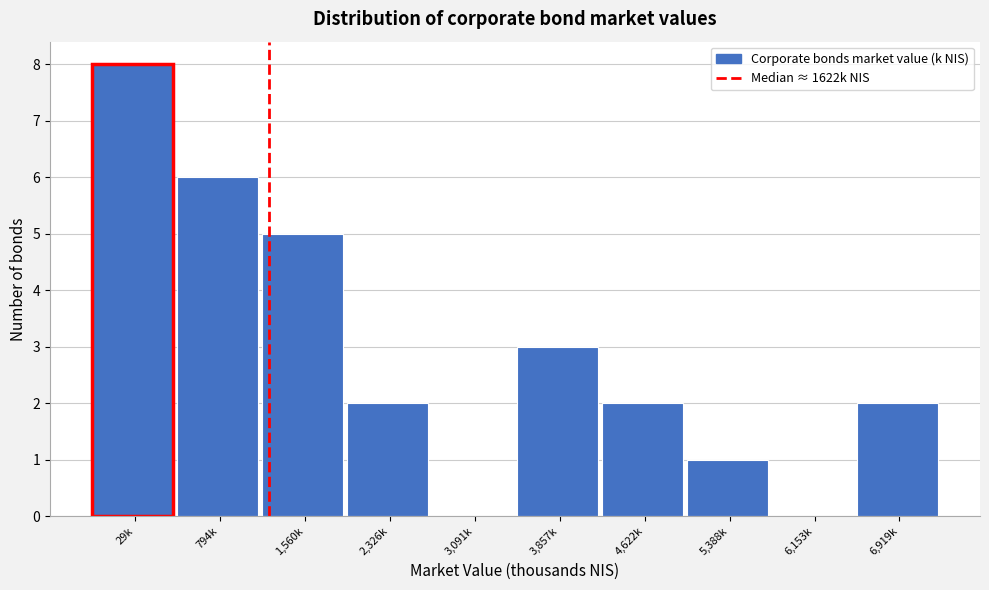

Reading left to right, what are all the values shown in this chart?

29k=8	794k=6	1,560k=5	2,326k=2	3,091k=0	3,857k=3	4,622k=2	5,388k=1	6,153k=0	6,919k=2